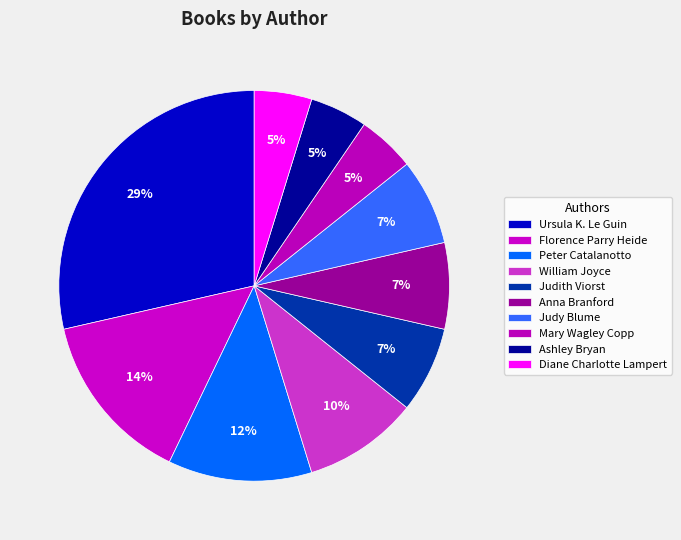

Count the number of slices in the pie.

10